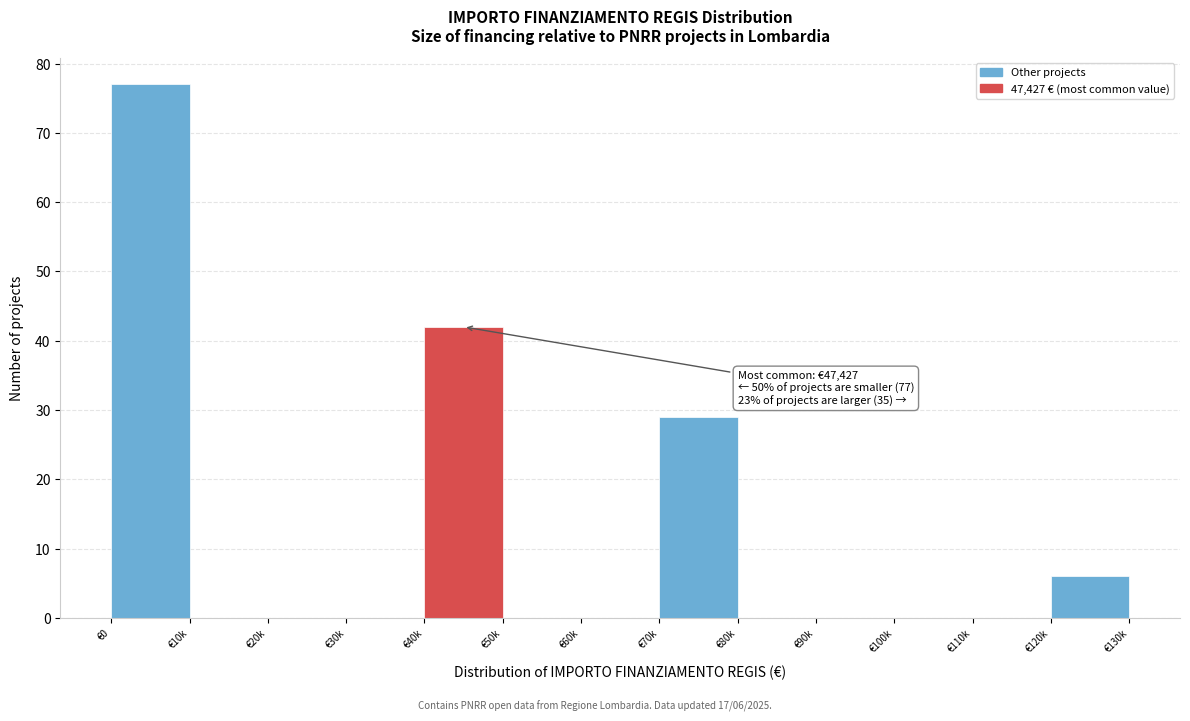

Reading left to right, extract all data points from this chart.

€0=77	€10k=0	€20k=0	€30k=0	€40k=42	€50k=0	€60k=0	€70k=29	€80k=0	€90k=0	€100k=0	€110k=0	€120k=6